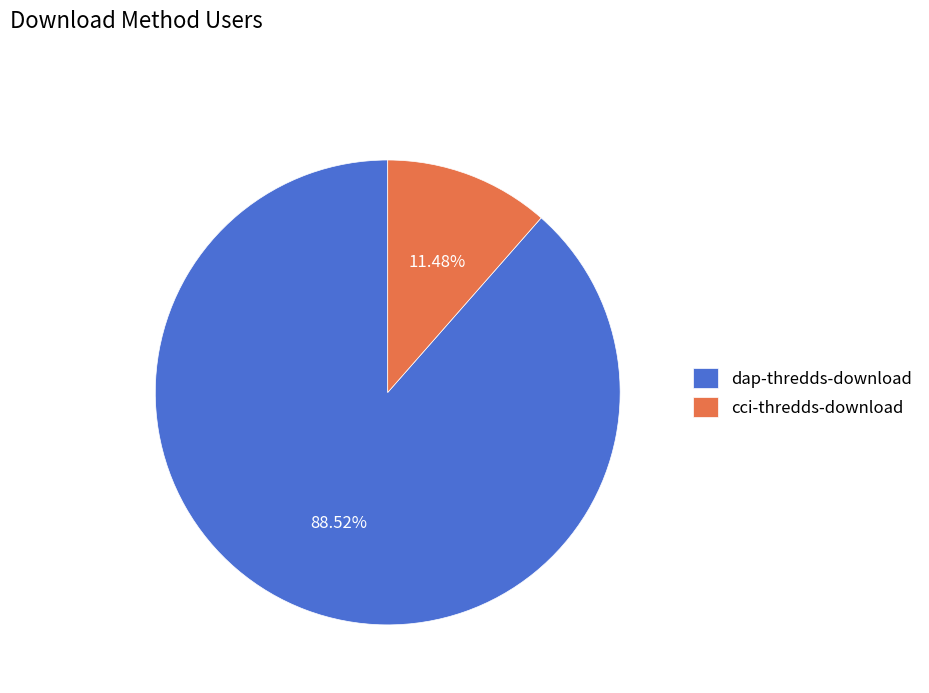

To the nearest percent, what is the difference between the cci-thredds-download and dap-thredds-download slice percentages?

77%